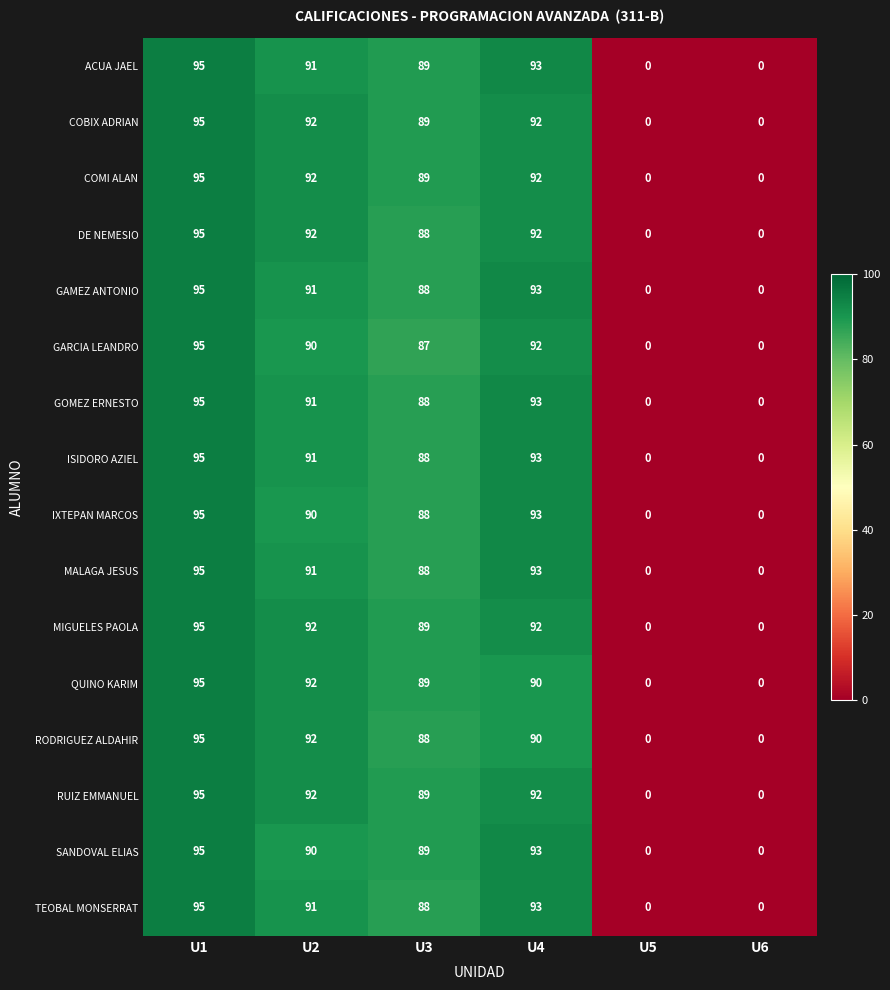

What is the maximum value shown in the chart?

95